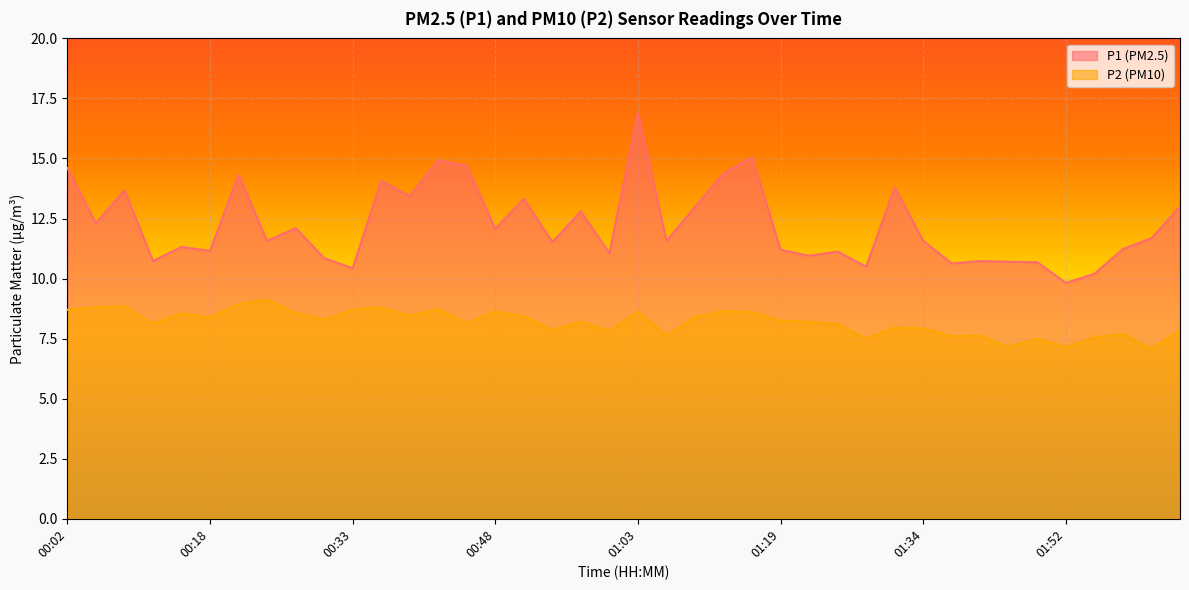

Which has a higher value, 00:24 or 00:09?

00:09